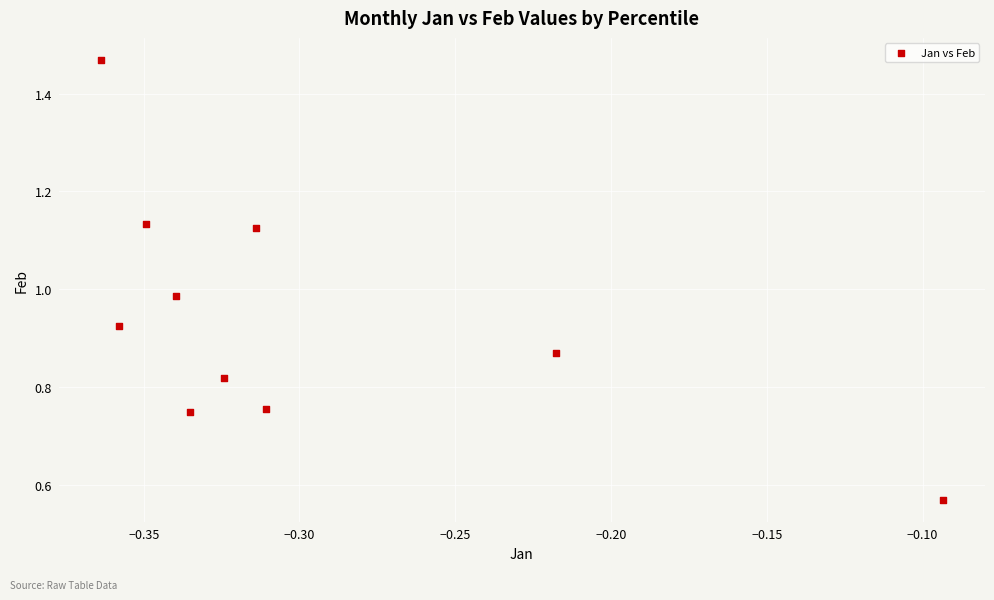

What is the range of X values (max minus min)?

0.3